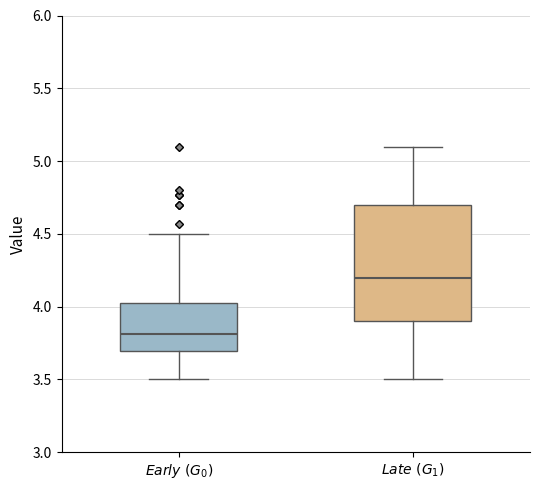

Reading left to right, transcribe this box plot: for each box, give where its median line is, the range the box spans, and where its two whiskers end, as read against the y-axis. The values are not printed on the chart, so give them approximately, as read against the axis.

$\mathit{Early}\ (G_0)$: median 3.80, box 3.70 to 4.05, whiskers 3.50 to 4.50
$\mathit{Late}\ (G_1)$: median 4.20, box 3.90 to 4.70, whiskers 3.50 to 5.10